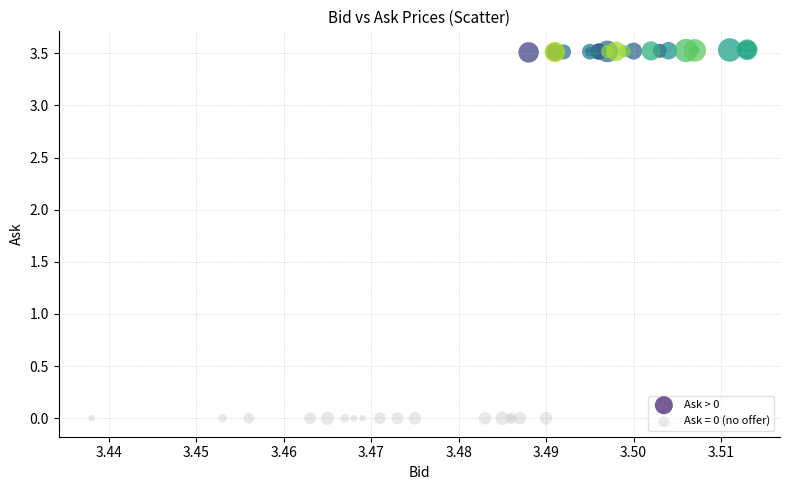

Which series reaches the minimum Y coordinate?

Ask = 0 (no offer)